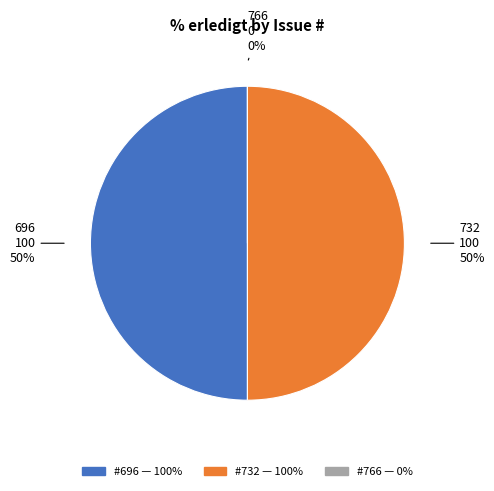

How many slices are in this pie chart?

3